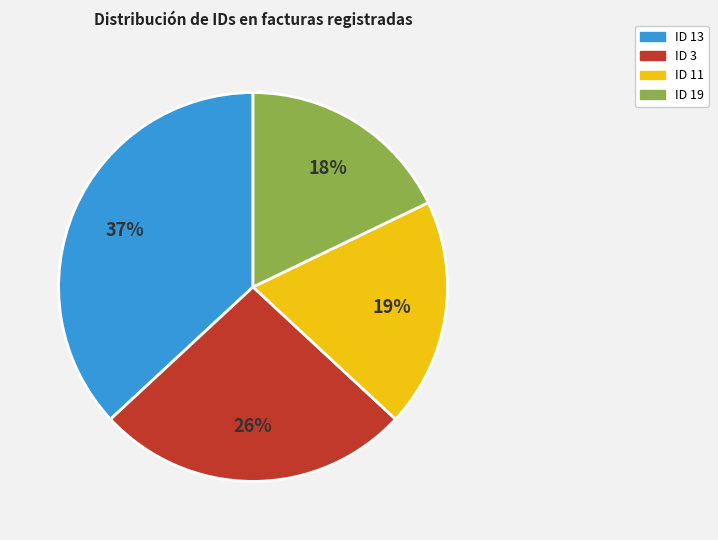

To the nearest percent, what is the difference between the ID 13 and ID 11 slice percentages?

18%